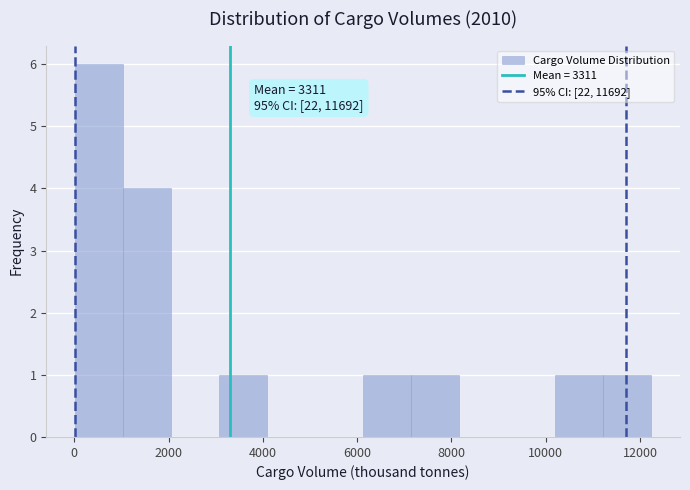

Which range on the x-axis has the tallest bar?

0 to 1000